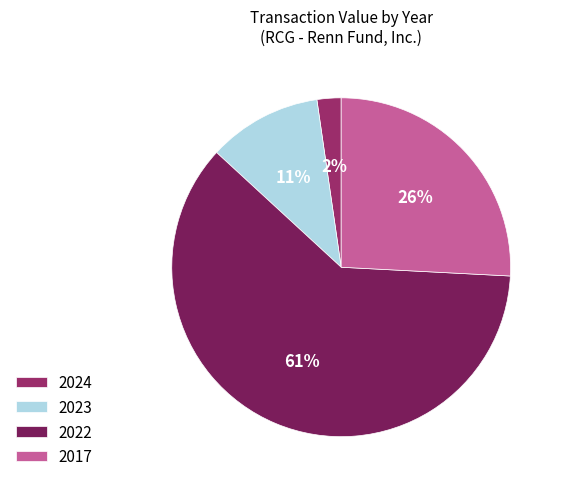

What is the smallest slice in the pie chart?

2024